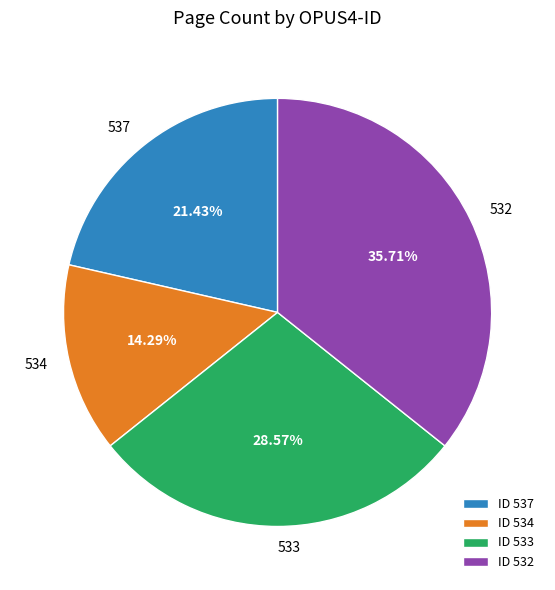

Which has a higher value, 532 or 534?

532